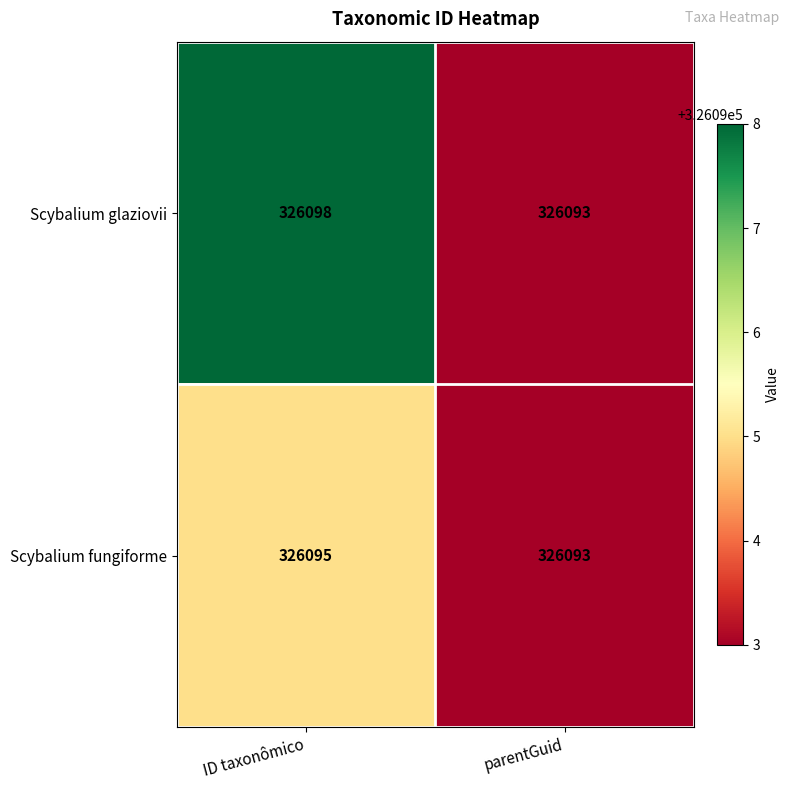

Which series has the widest spread of values?

Scybalium glaziovii